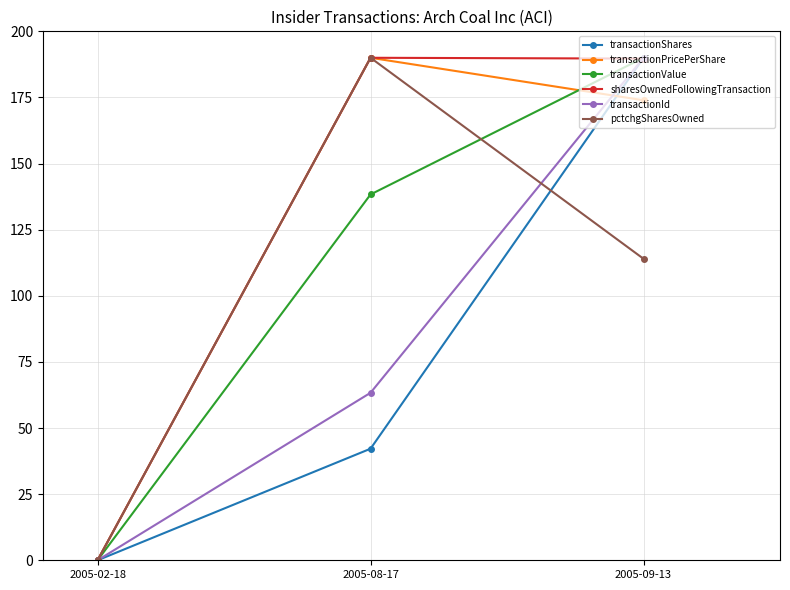

What is the difference between the maximum and minimum values in the pctchgSharesOwned series?

190.0